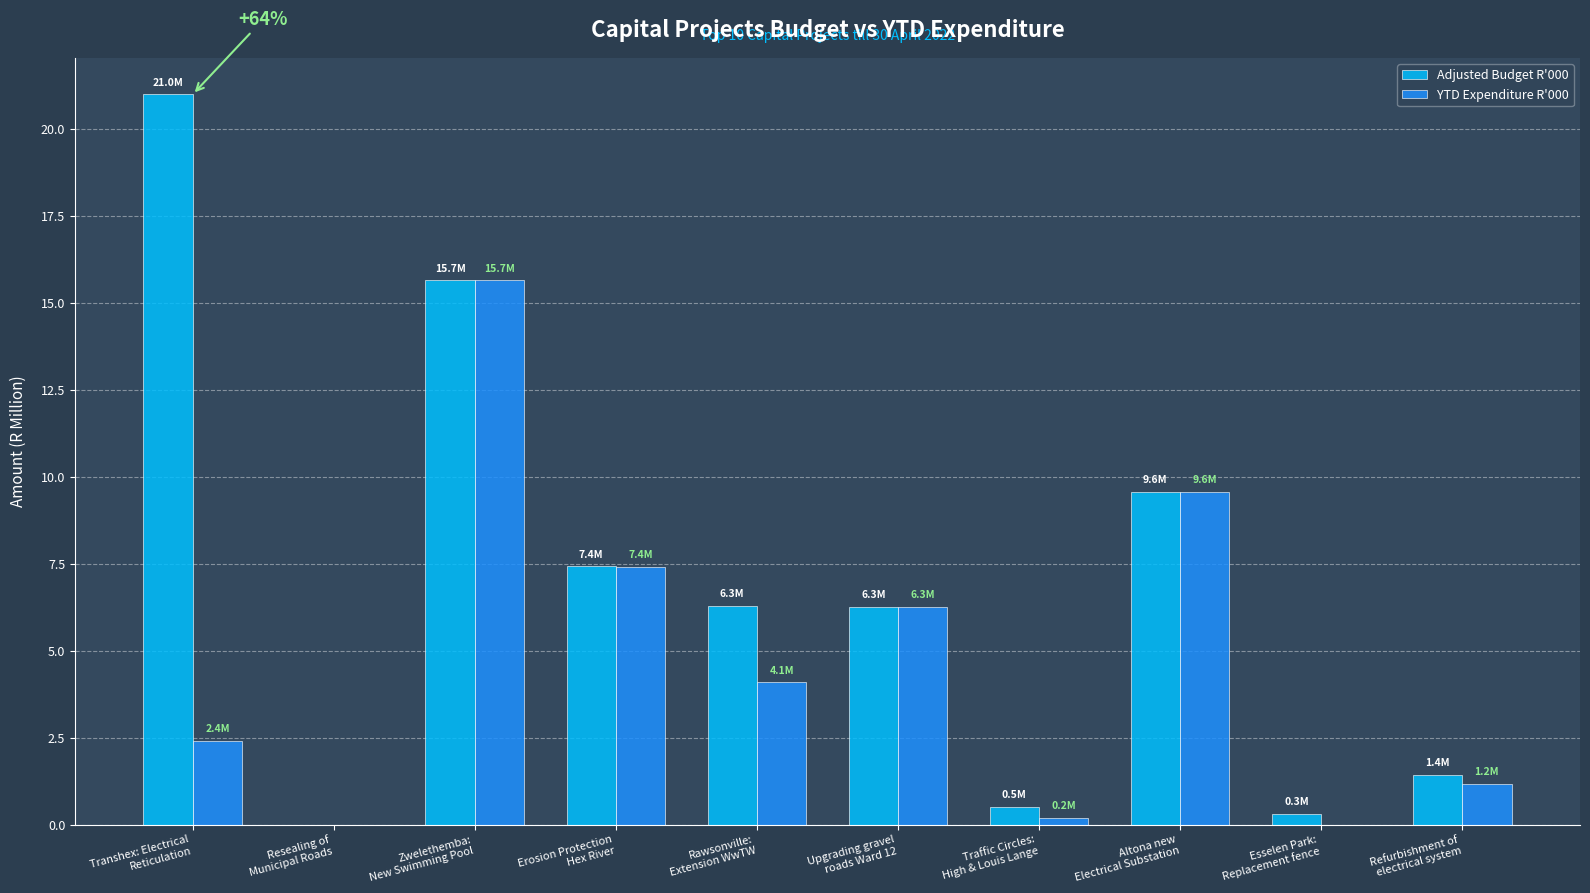

The YTD Expenditure R'000 series shows 1.9 at Refurbishment of
electrical system. True or false?

False